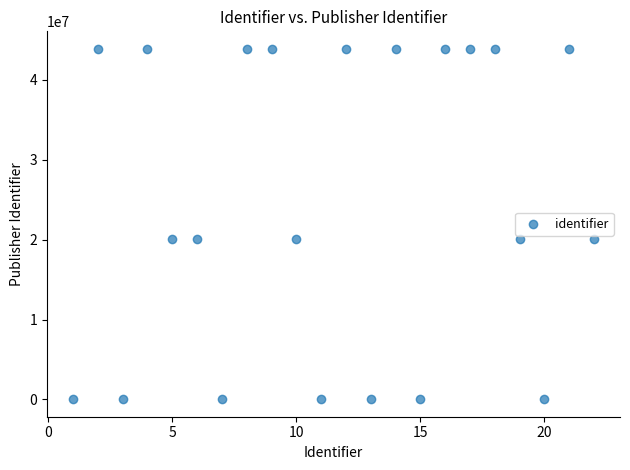

What is the range of Y values (max minus min)?

43861627